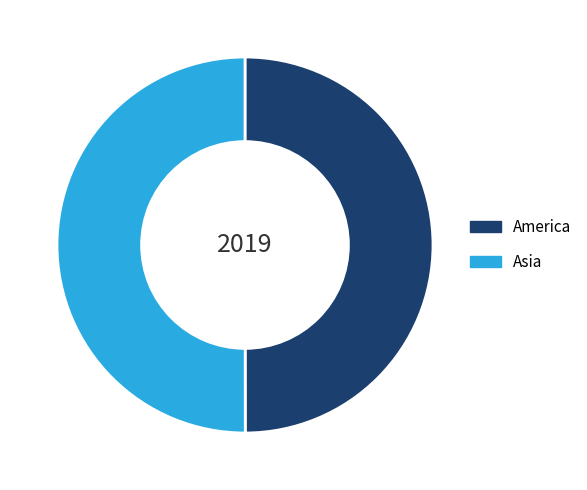

What is the ratio of the value at America to the value at Asia?

1.0